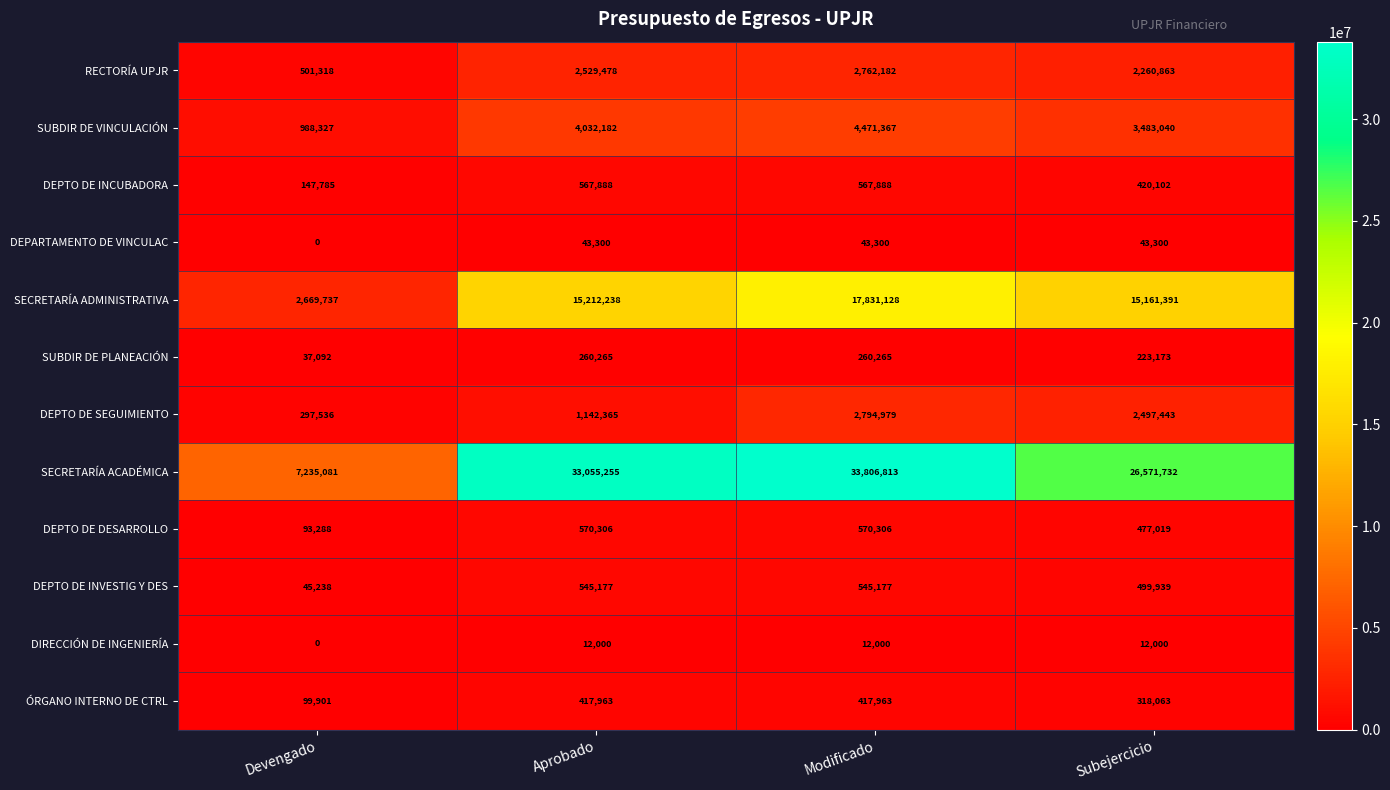

Which series changed the most between Aprobado and Subejercicio?

SECRETARÍA ACADÉMICA